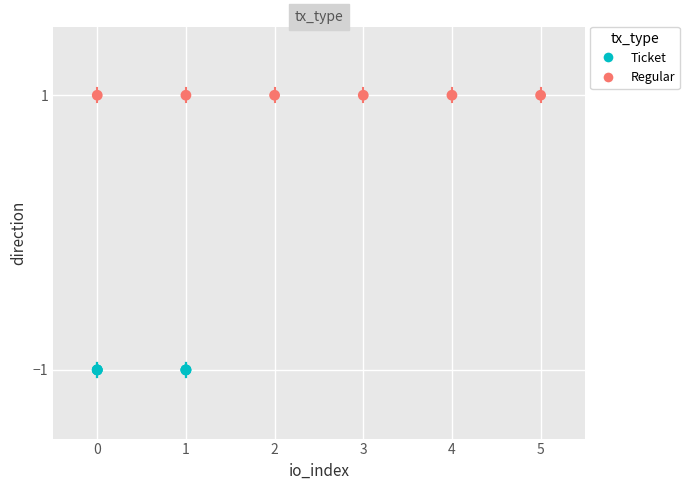

Which series contains the highest Y value?

Regular